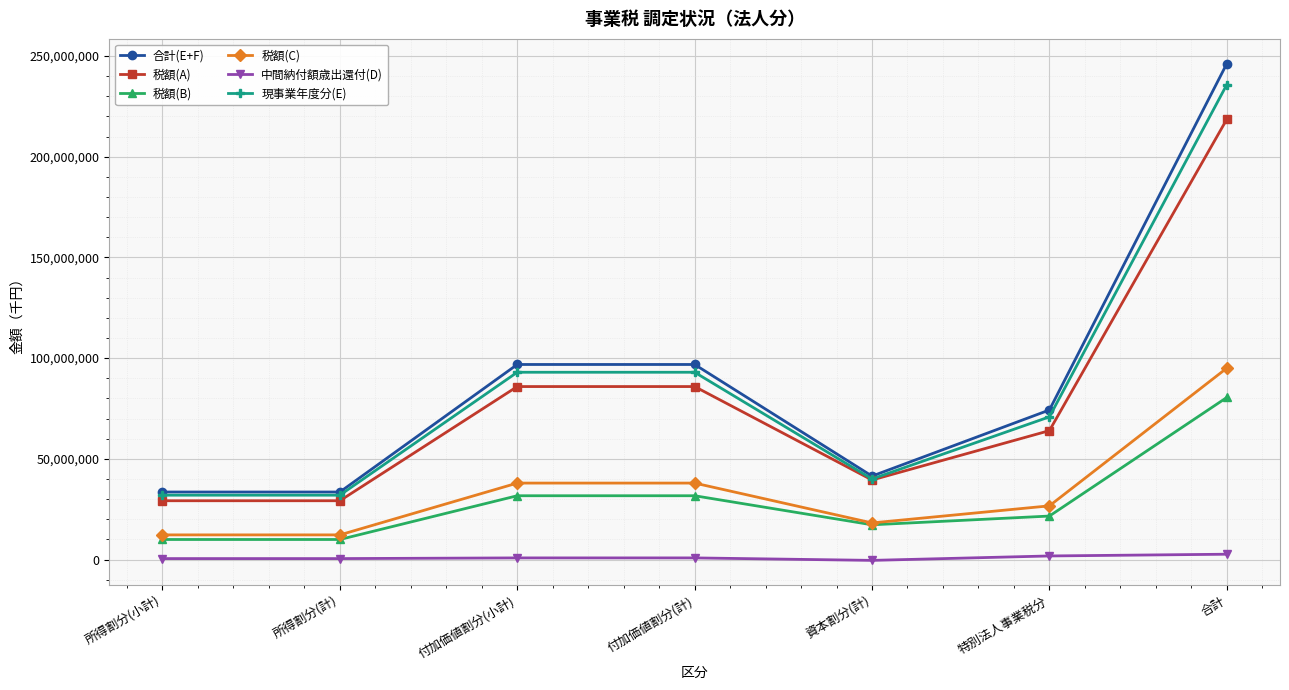

True or false: 税額(A) and 税額(C) cross at least once.

False